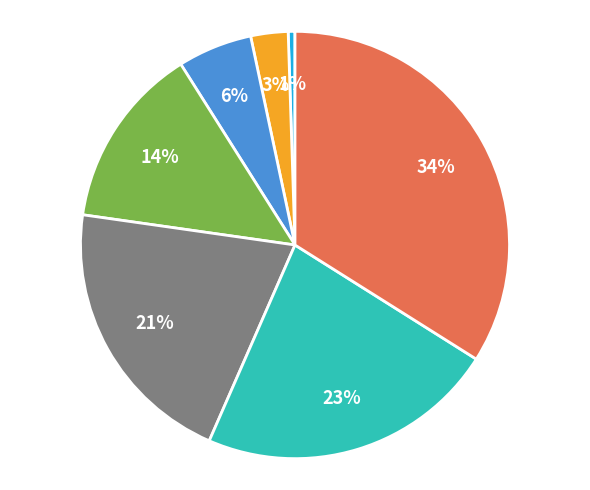

To the nearest percent, what is the average slice percentage?

14%